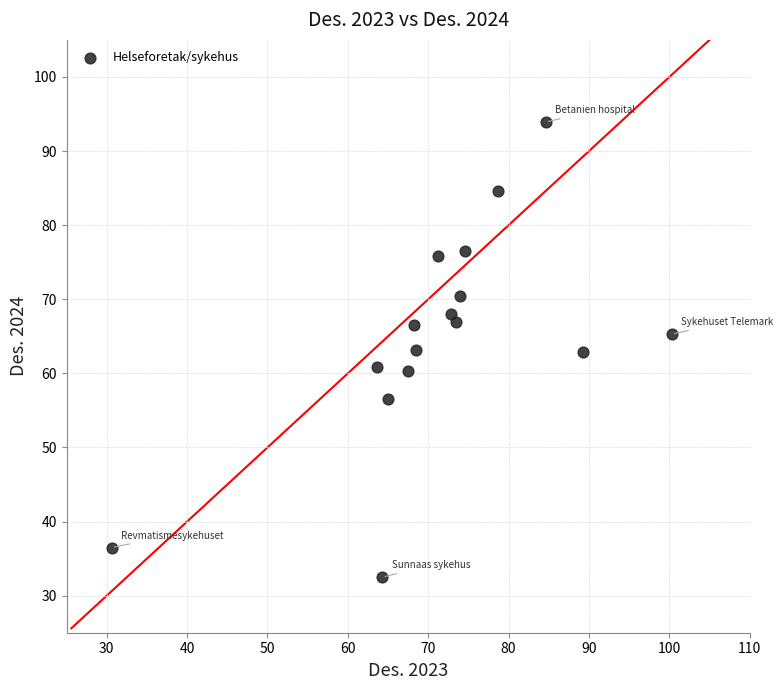

What is the range of X values (max minus min)?

69.7